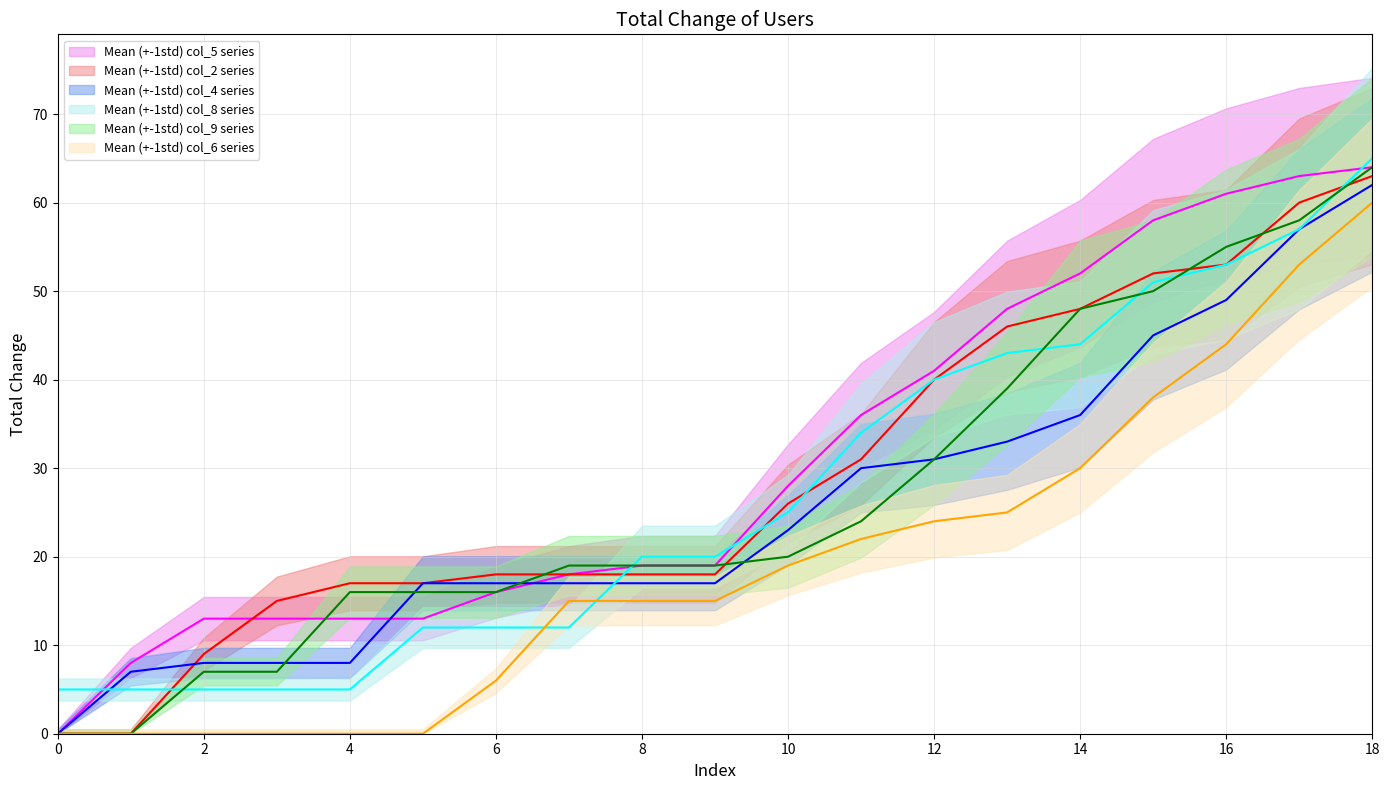

Rank the series by their maximum value, from lowest to highest.

col_6 mean line, col_4 mean line, col_2 mean line, col_5 mean line, col_9 mean line, col_8 mean line